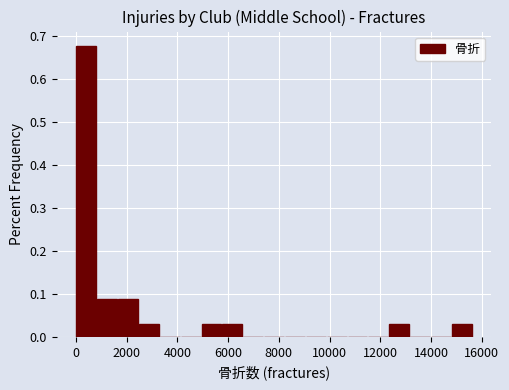

How tall is the bar that spans 5000 to 5800 on the x-axis? Neither the bar edges nor the heights are printed on the chart, so give them approximately, as read against the axes.

0.03